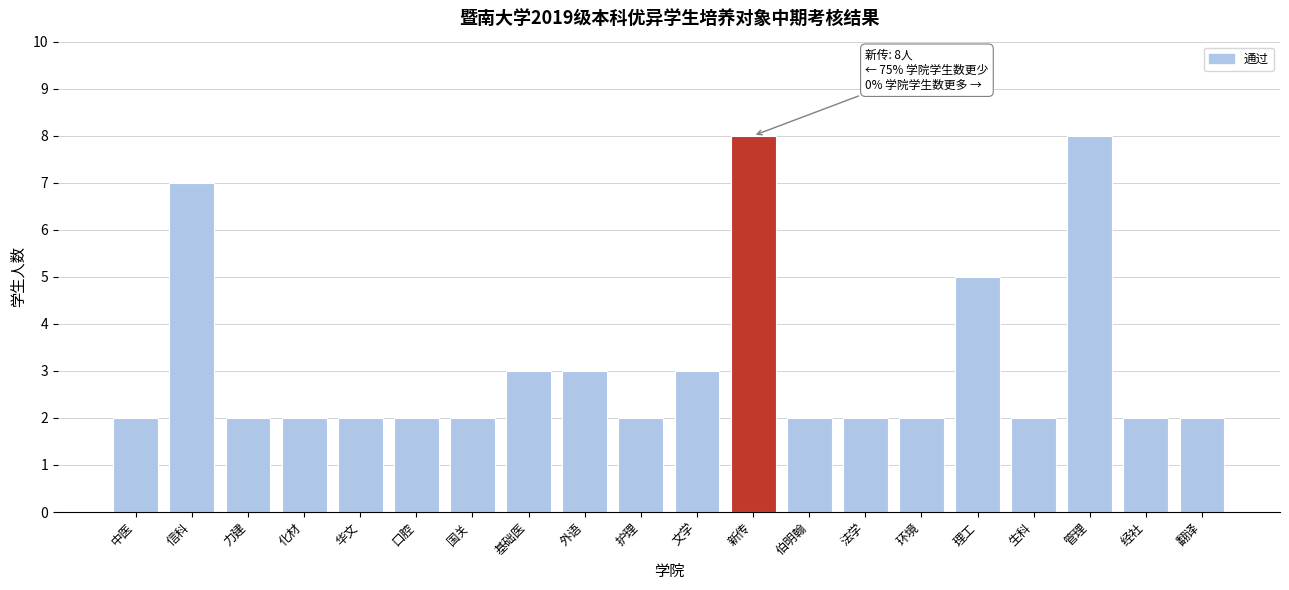

Reading left to right, what are all the values shown in this chart?

中医=2	信科=7	力建=2	化材=2	华文=2	口腔=2	国关=2	基础医=3	外语=3	护理=2	文学=3	新传=8	伯明翰=2	法学=2	环境=2	理工=5	生科=2	管理=8	经社=2	翻译=2